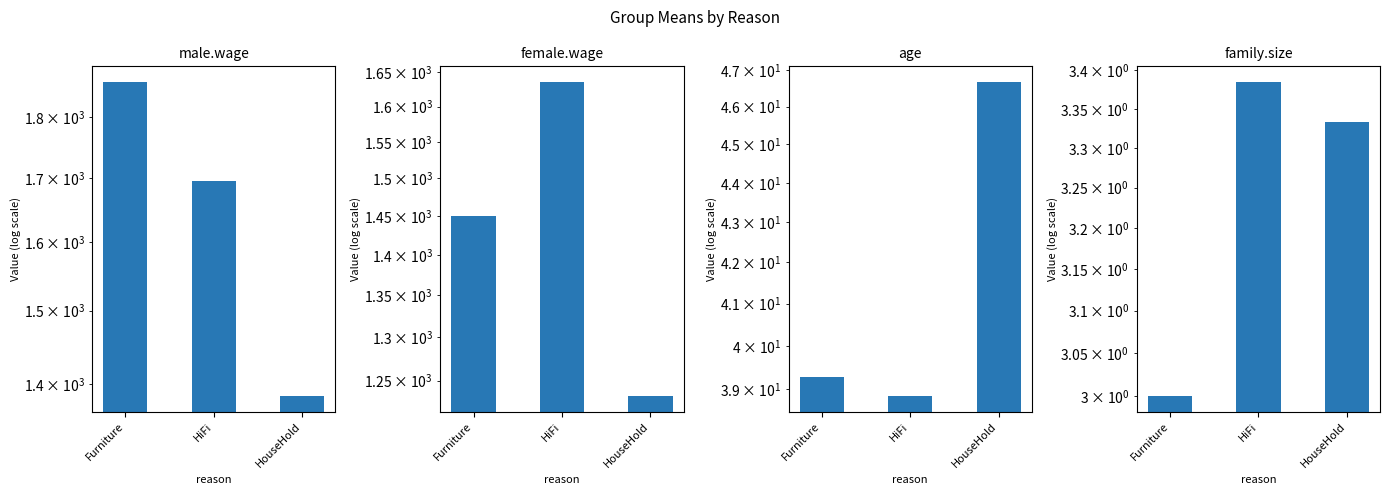

Which series has the largest total across all categories?

male.wage